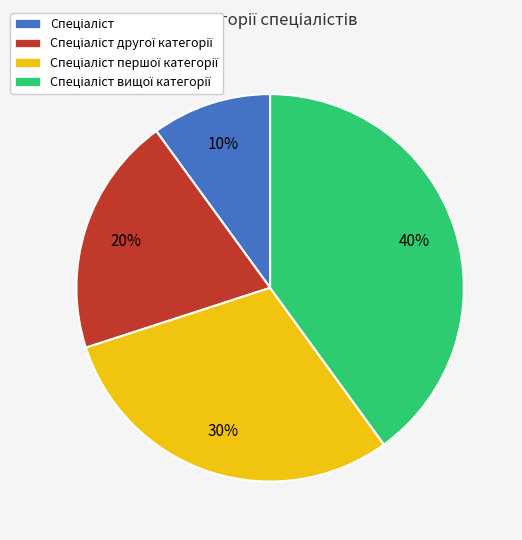

Does any single category account for the majority?

No